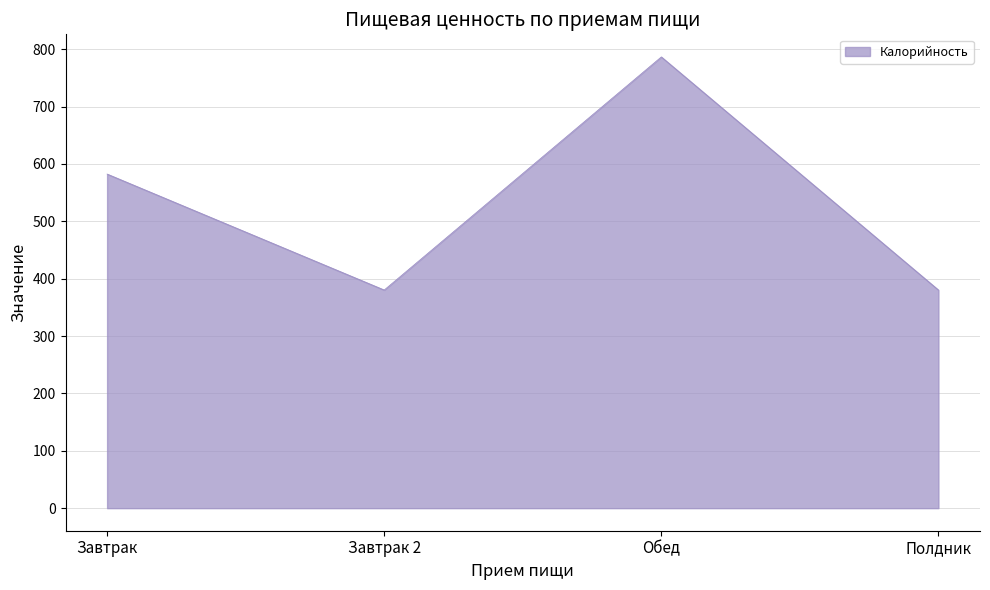

What is the difference between the maximum and second lowest values?

406.3